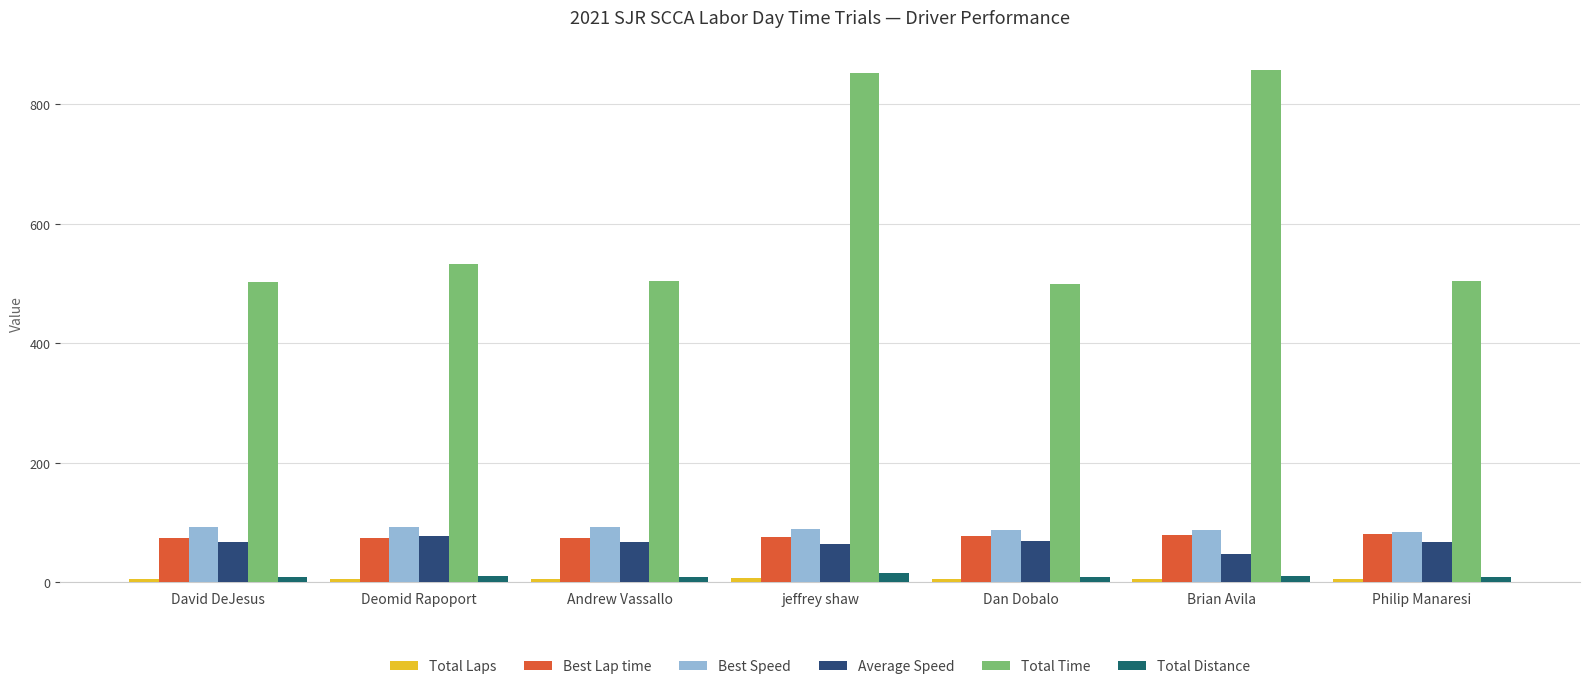

Is the value of Best Lap time at Philip Manaresi greater than the value of Total Laps at Dan Dobalo?

Yes